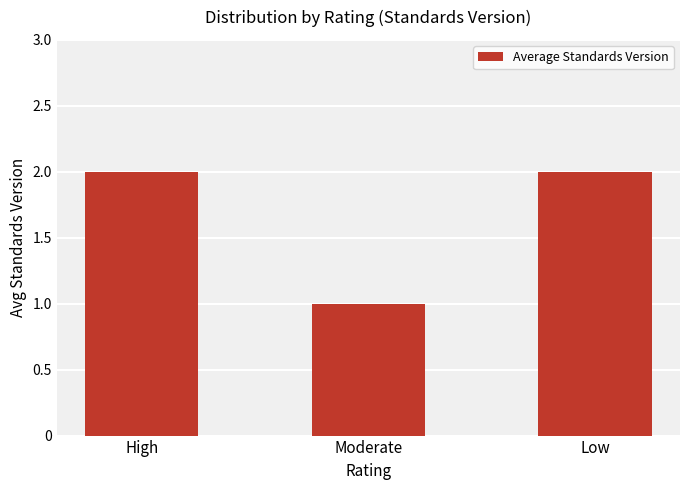

What is the sum of the values at Moderate and High?

3